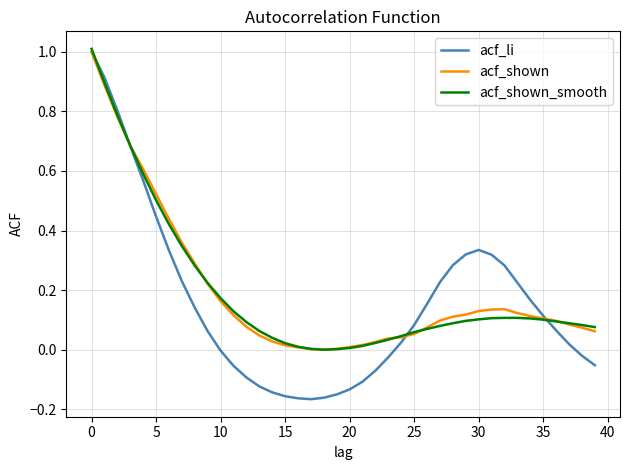

What is the maximum value shown in the chart?

1.0